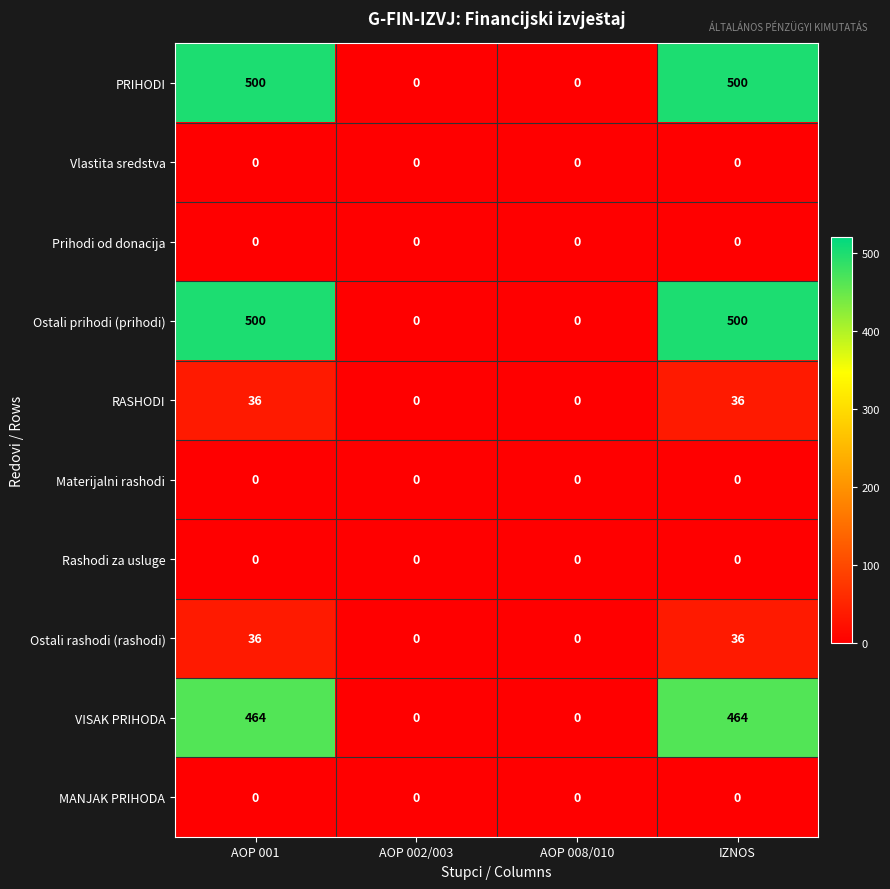

At how many categories does at least one series exceed 24?

2